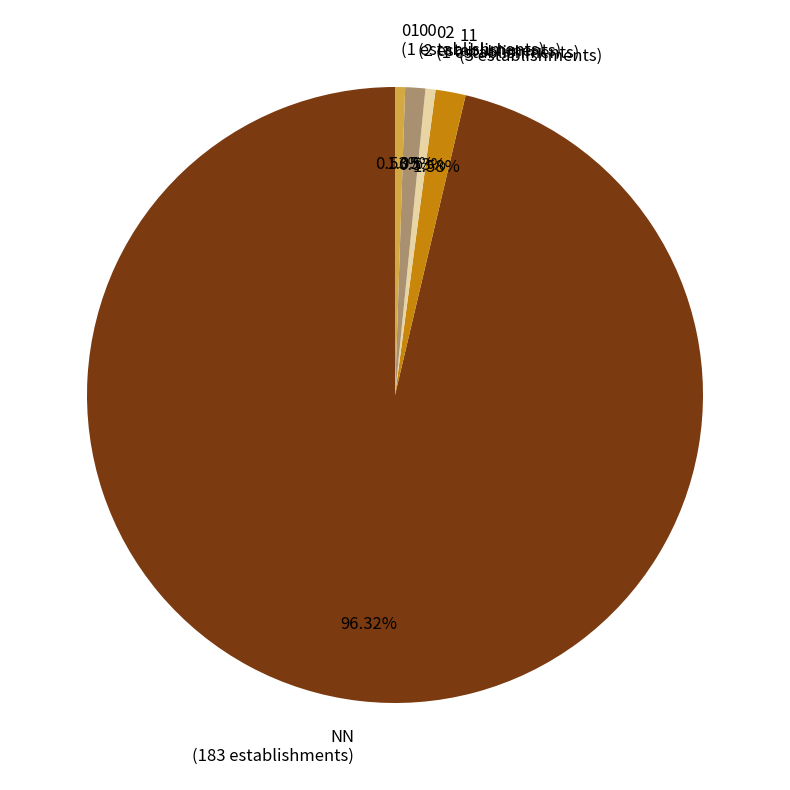

Is there a majority slice in this chart?

Yes